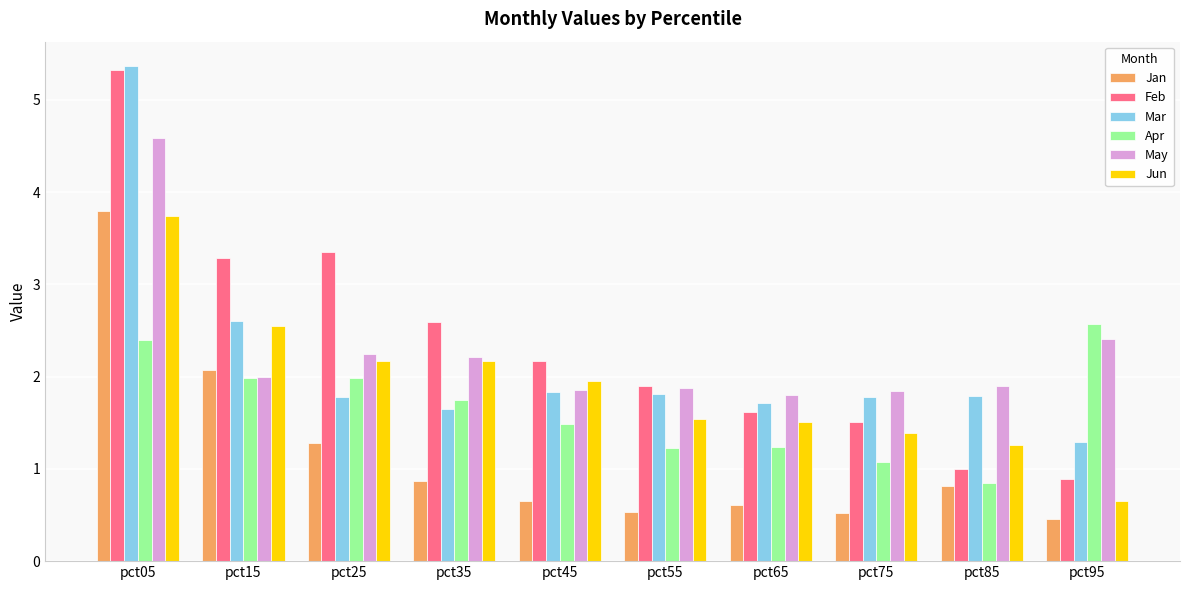

What is the maximum value for Jun?

3.7